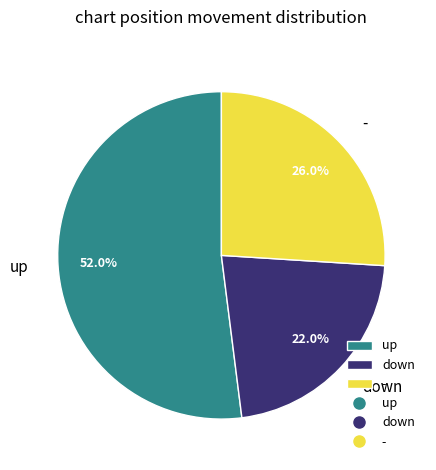

How many segments does this pie chart have?

3